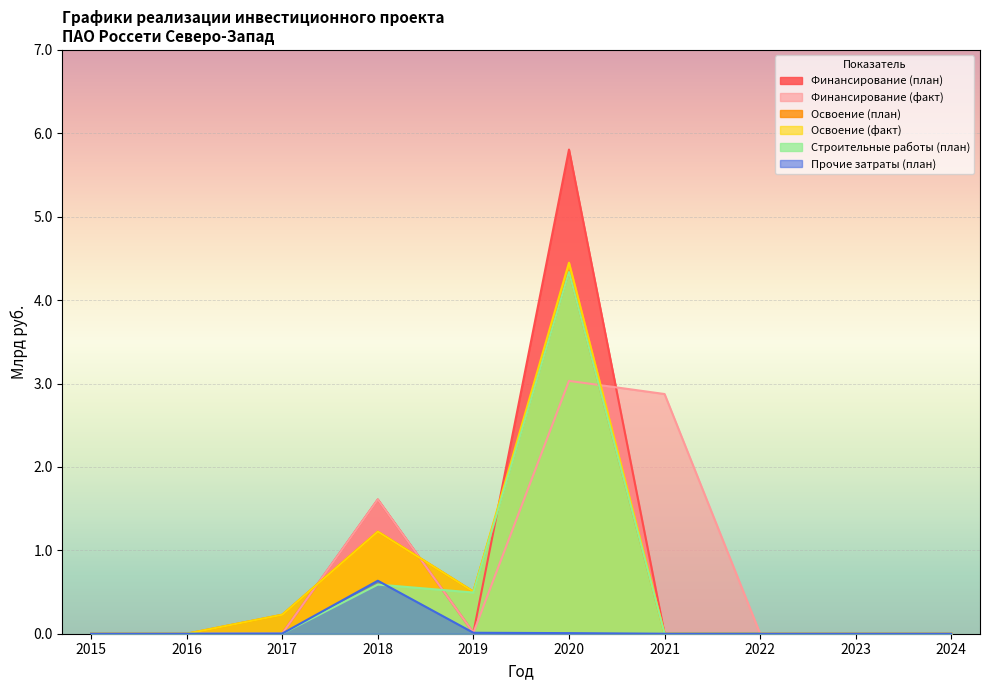

True or false: Освоение (факт) and Прочие затраты (план) intersect in this chart.

False